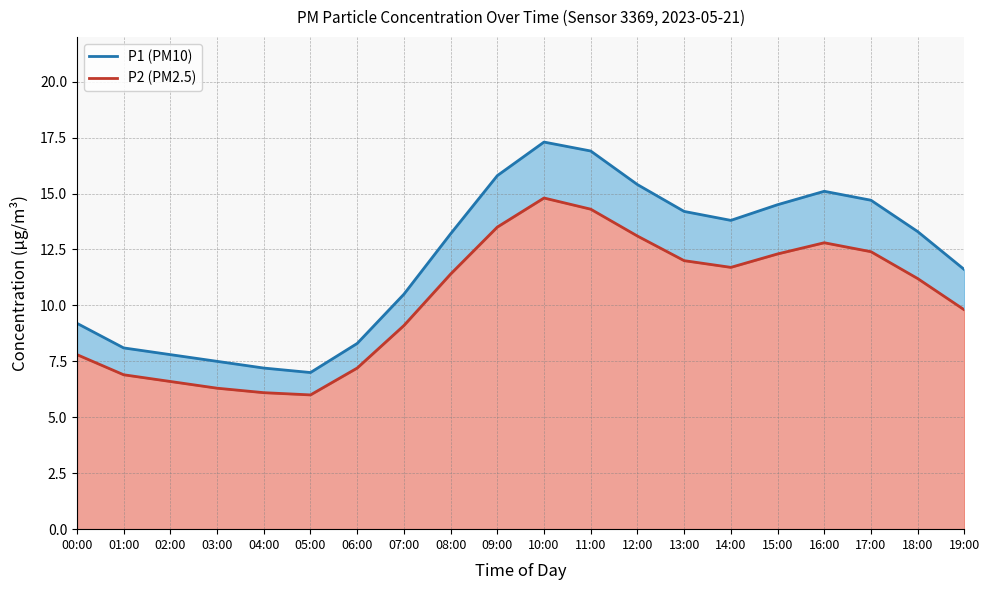

True or false: P2 and P1 cross at least once.

False